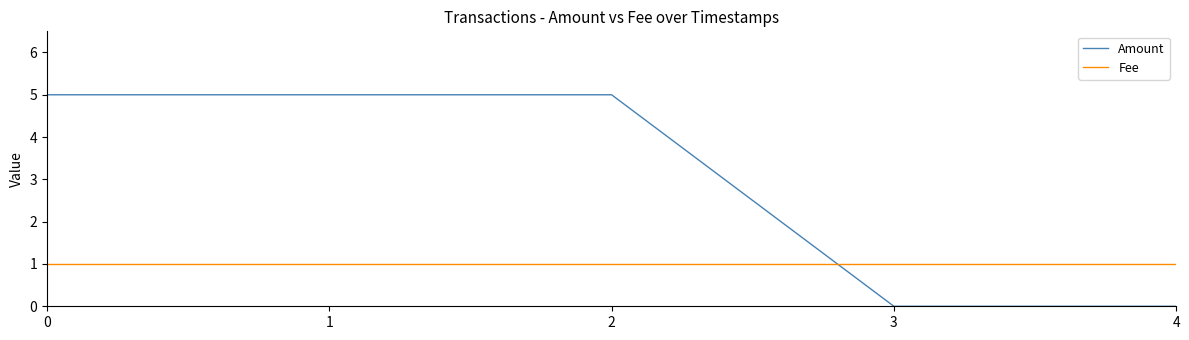

What is the difference between the second highest and second lowest values in the Amount series?

5